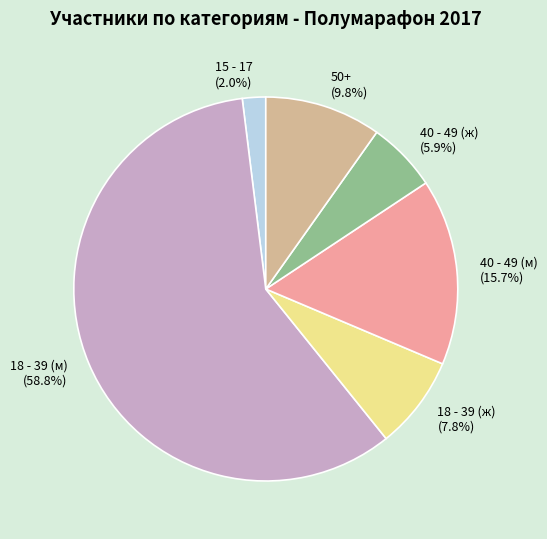

What is the ratio of the value at 40 - 49 (ж) to the value at 15 - 17?

3.0